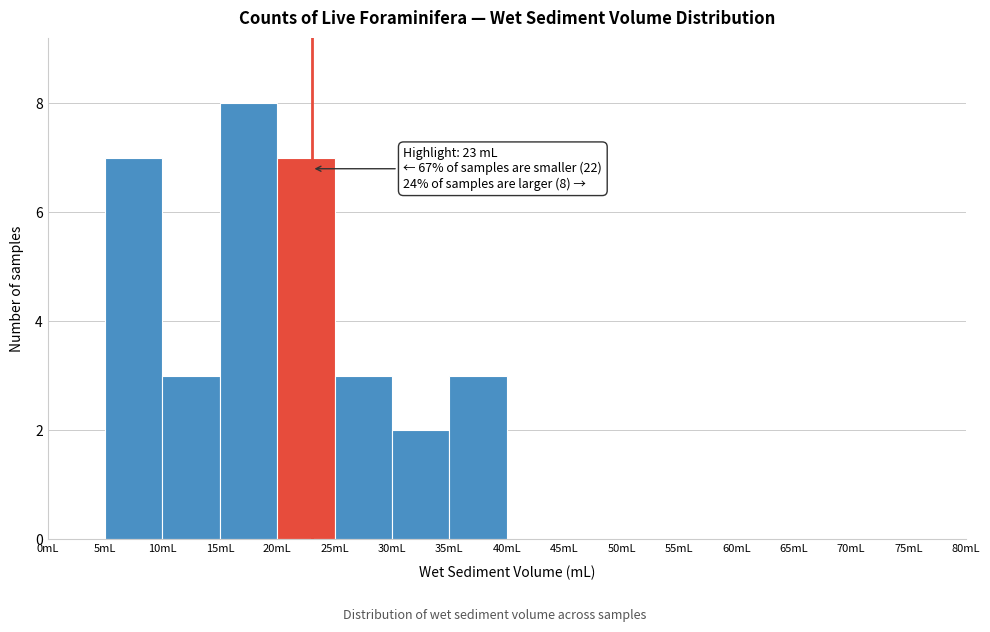

Over which range of the x-axis is the bar tallest?

15 to 20